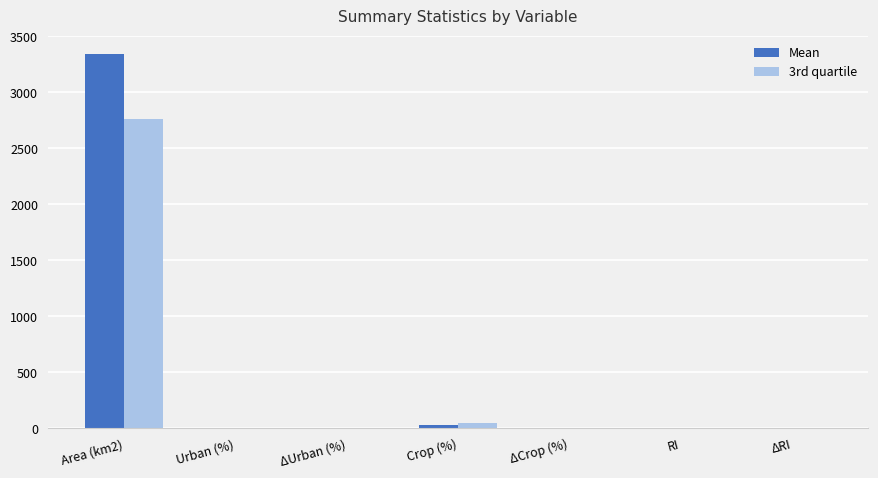

True or false: 3rd quartile has a value of 0.1 at ΔRI.

True